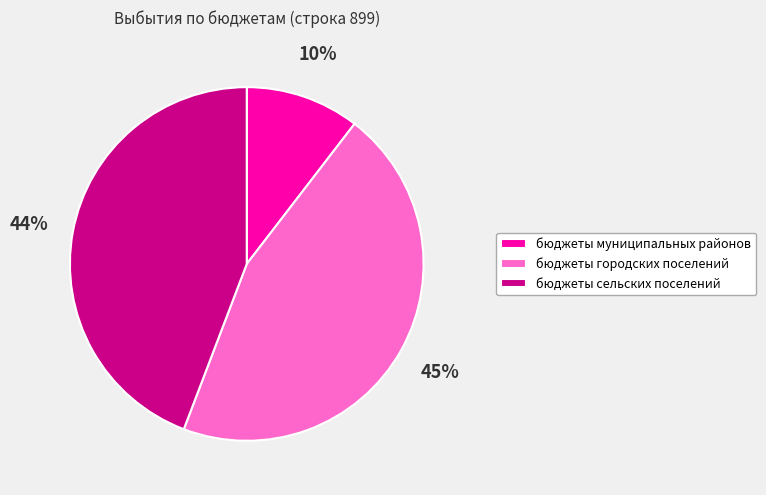

Do бюджеты городских поселений and бюджеты муниципальных районов together represent more than half of the pie?

Yes